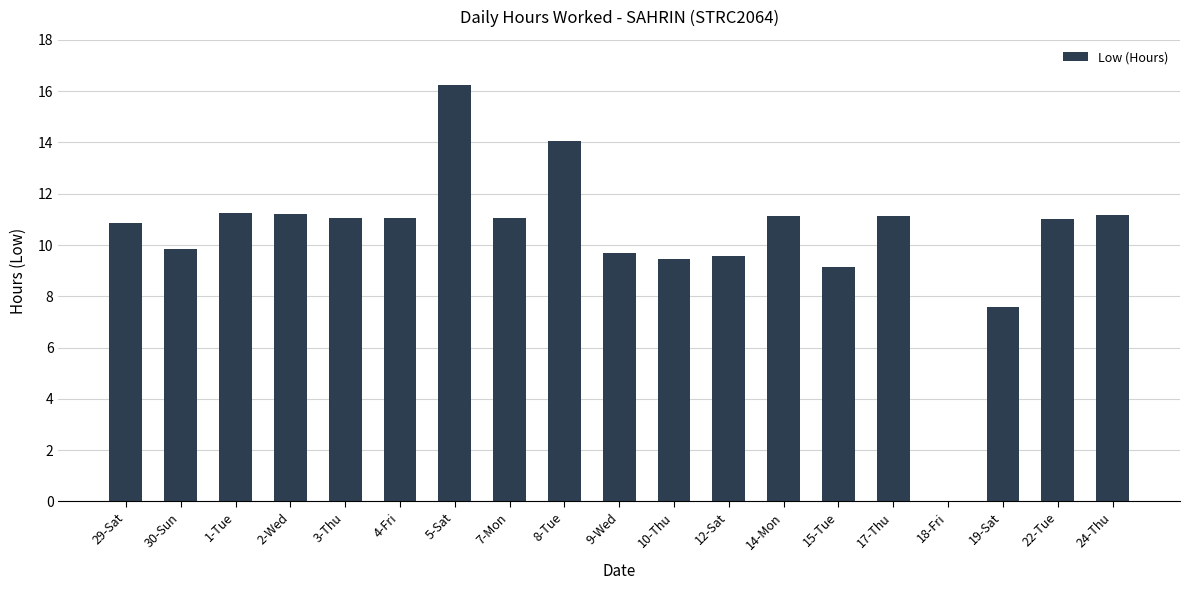

What is the maximum value shown in the chart?

16.3